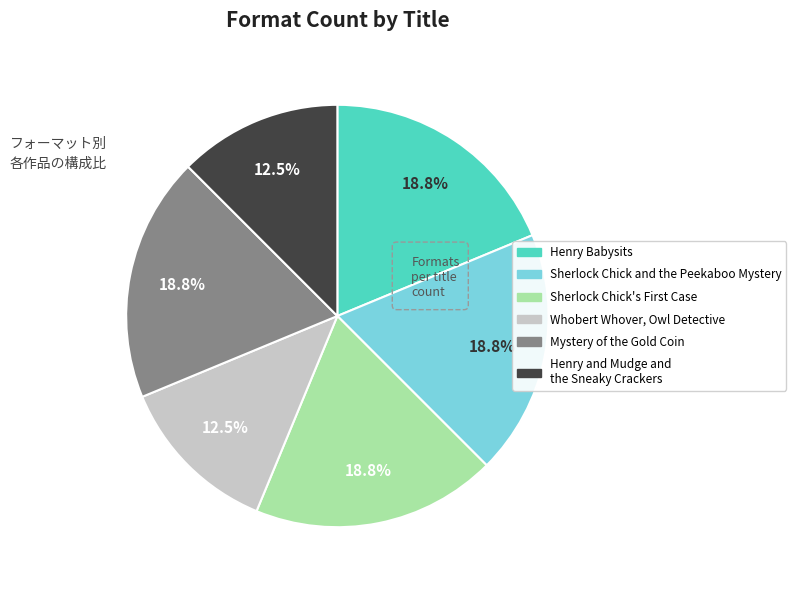

What percentage is the Mystery of the Gold Coin slice, to the nearest percent?

19%